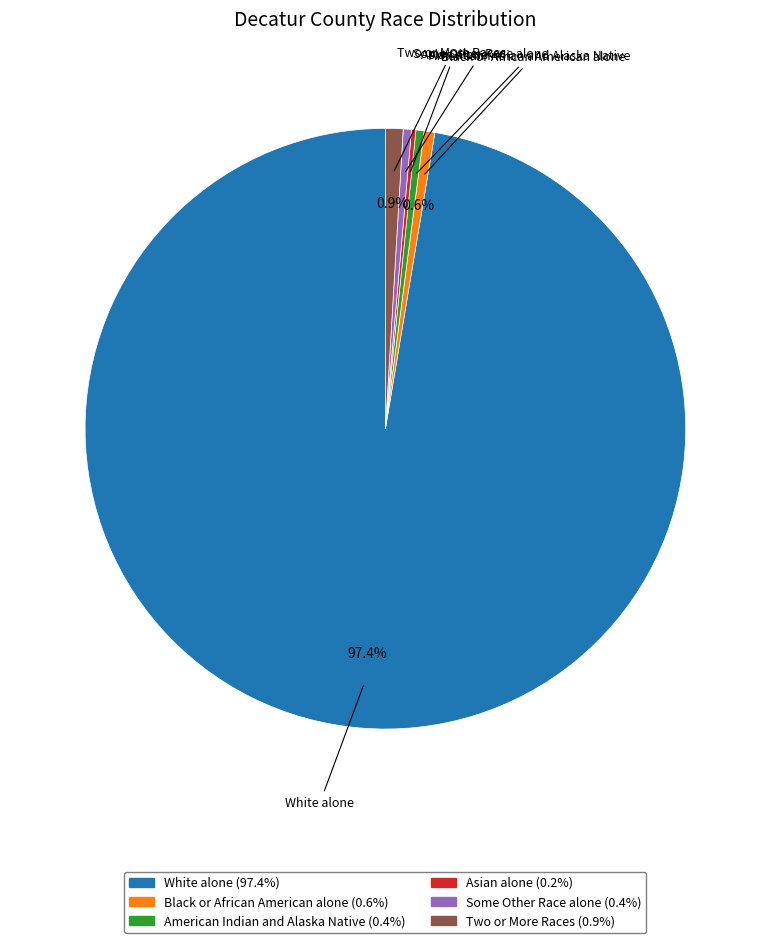

Does Black or African American alone represent more than half of the total?

No